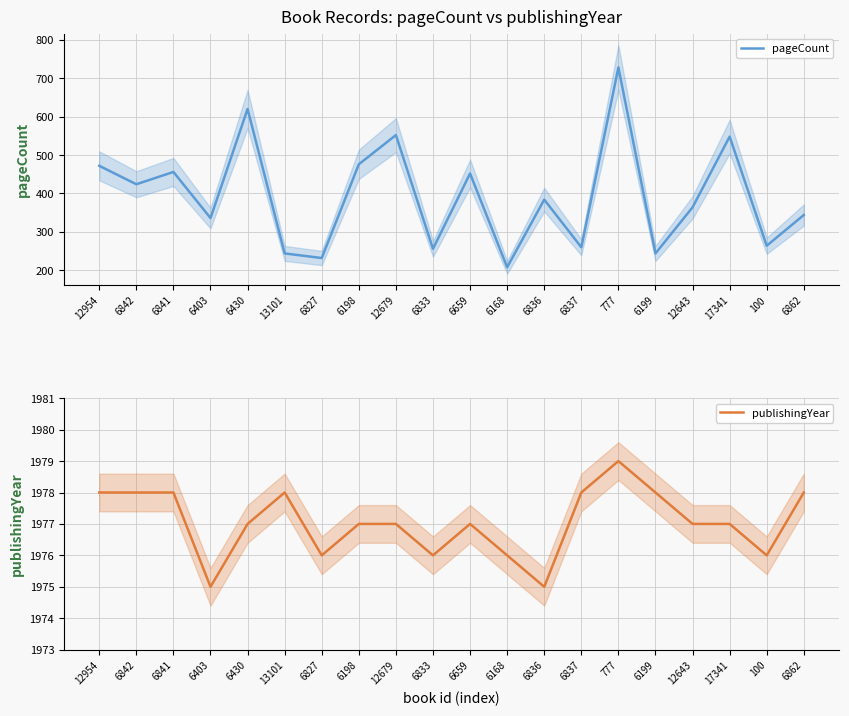

What is the difference between the publishingYear values at 6403 and 6837?

3